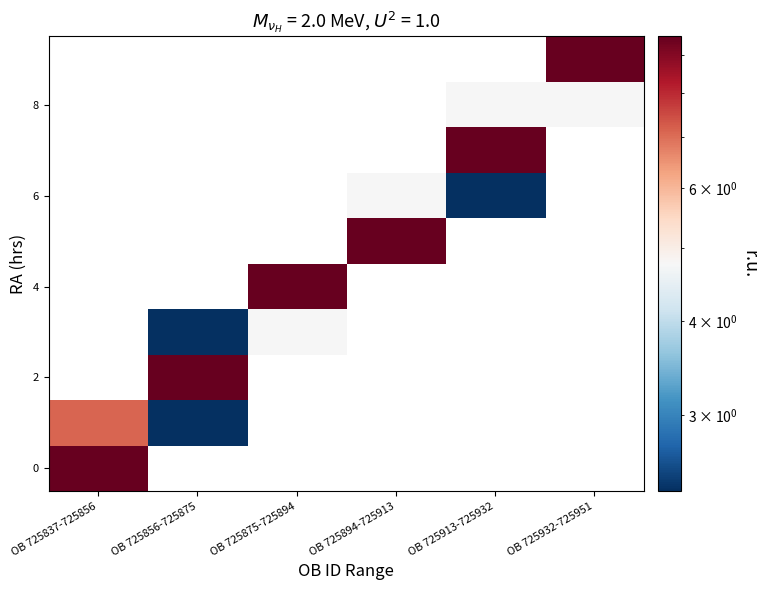

At which label does 0 reach its minimum?

OB 725837-725856